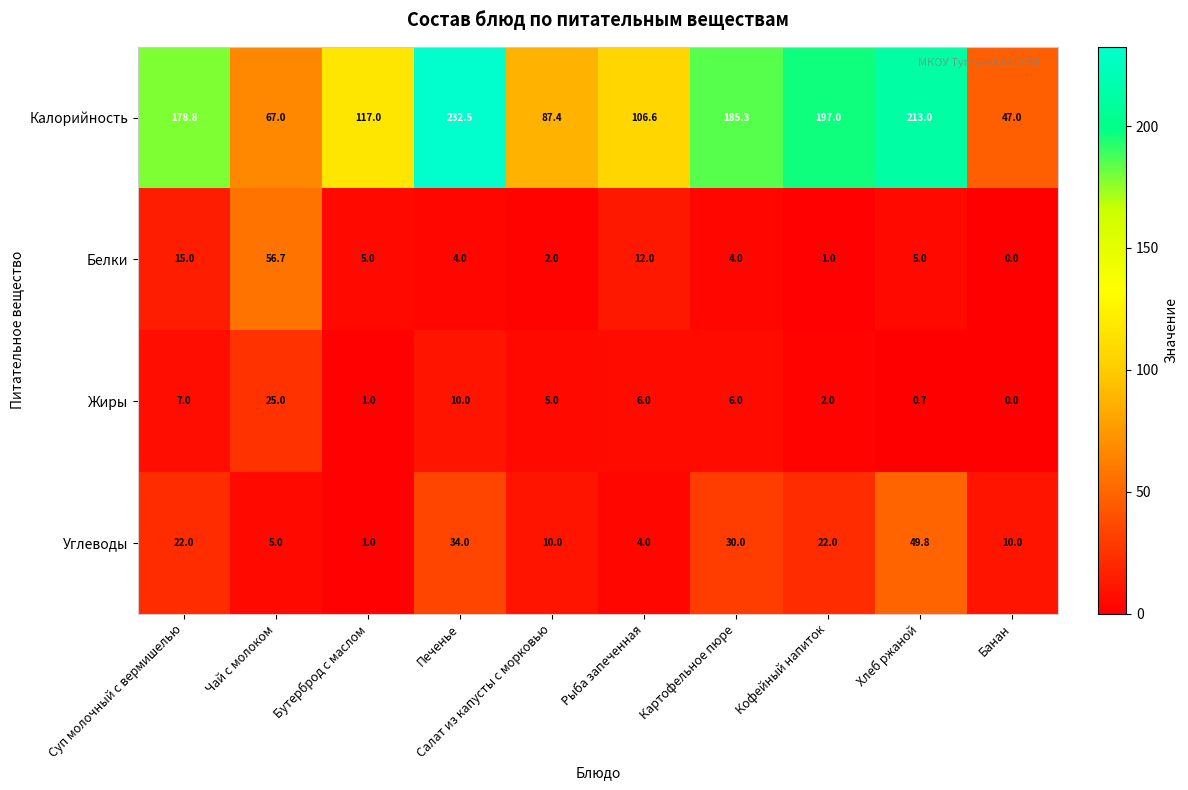

Is it true that Белки equals 1.6 at Хлеб ржаной?

False